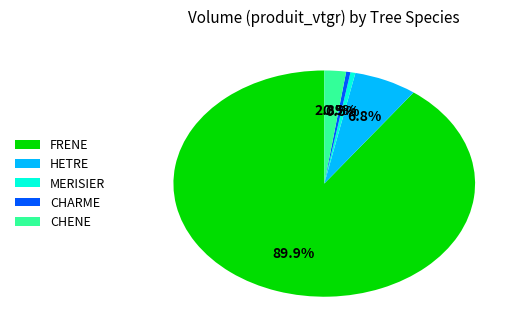

What is the total percentage of CHENE and MERISIER?

2.8%